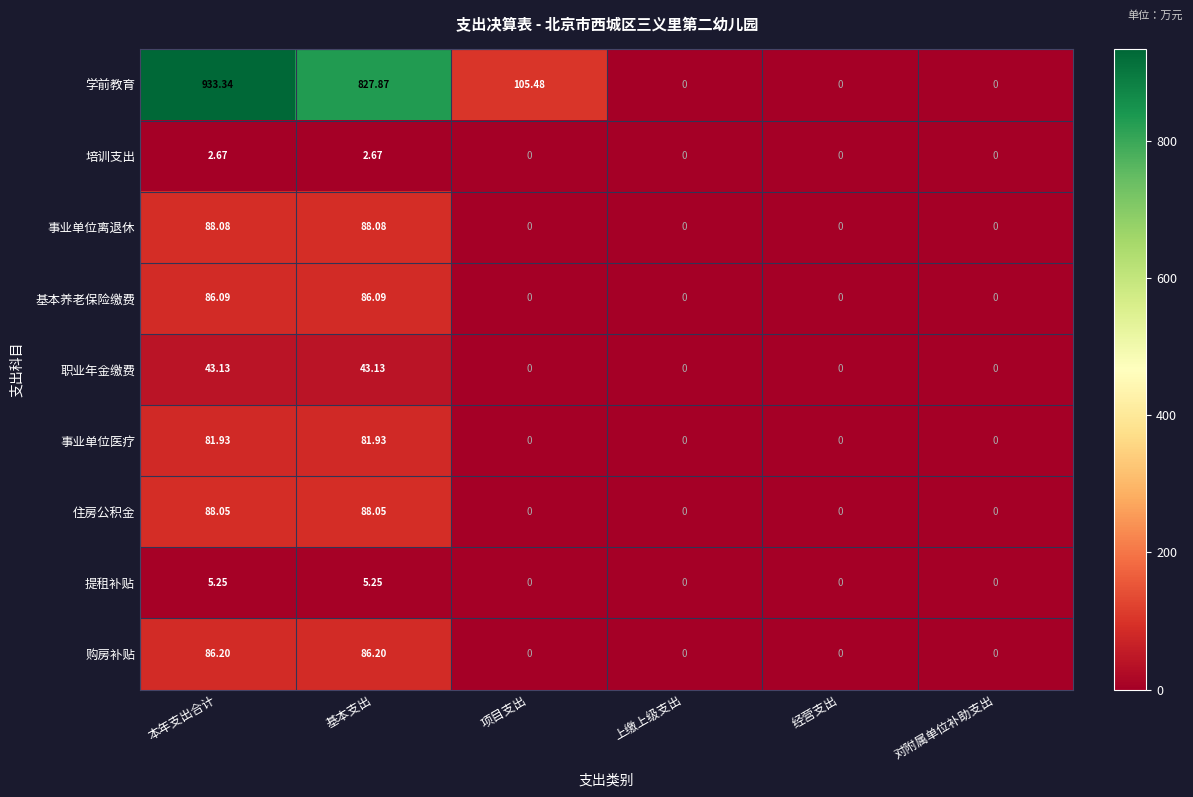

Which series changed the most between 项目支出 and 对附属单位补助支出?

学前教育